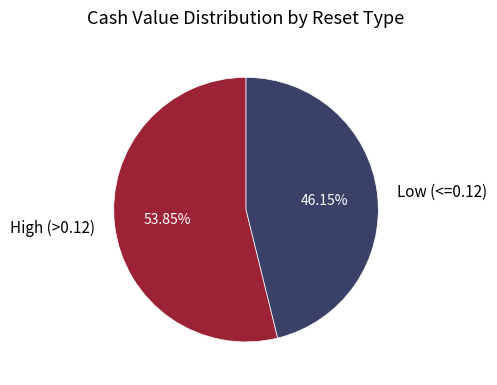

What is the largest slice in the pie chart?

High (>0.12)